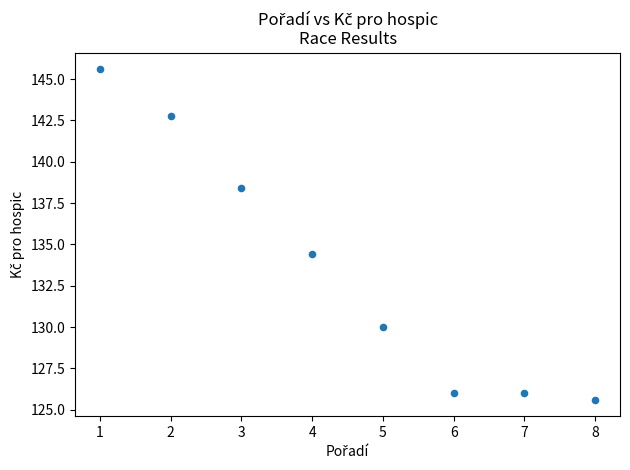

What Y value in the scatter plot is closest to 135?

134.4